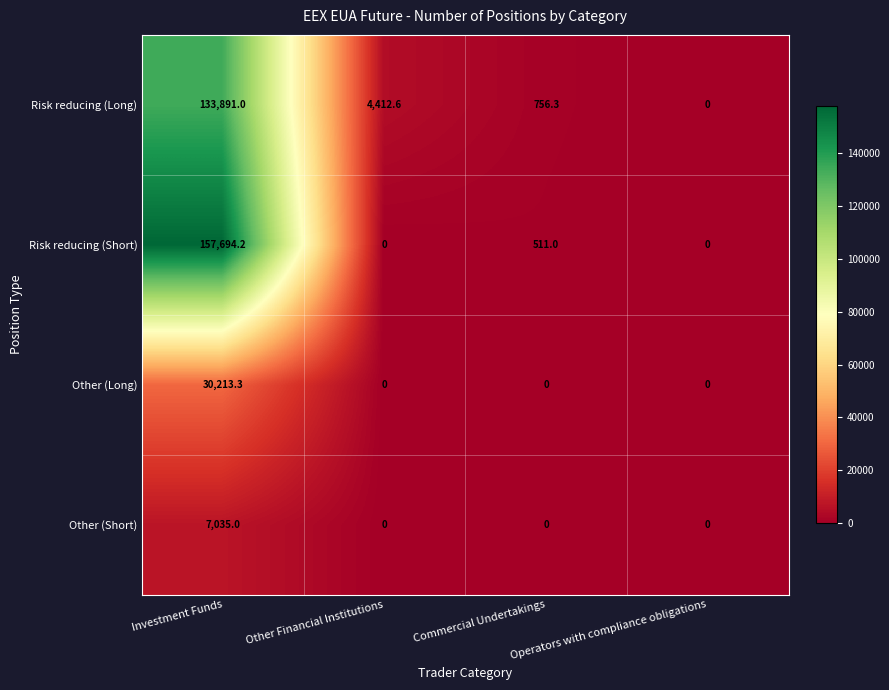

The Other (Long) series shows 51271.1 at Investment Funds. True or false?

False